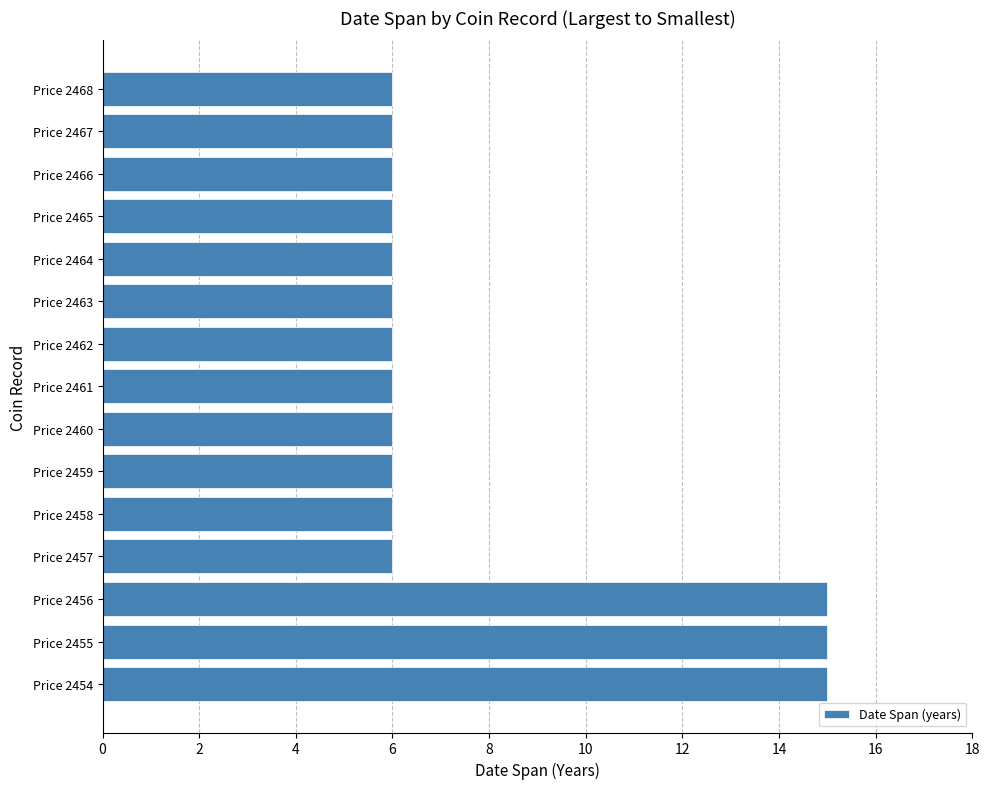

Reading bottom to top, transcribe all the data shown in this chart.

15	15	15	6	6	6	6	6	6	6	6	6	6	6	6